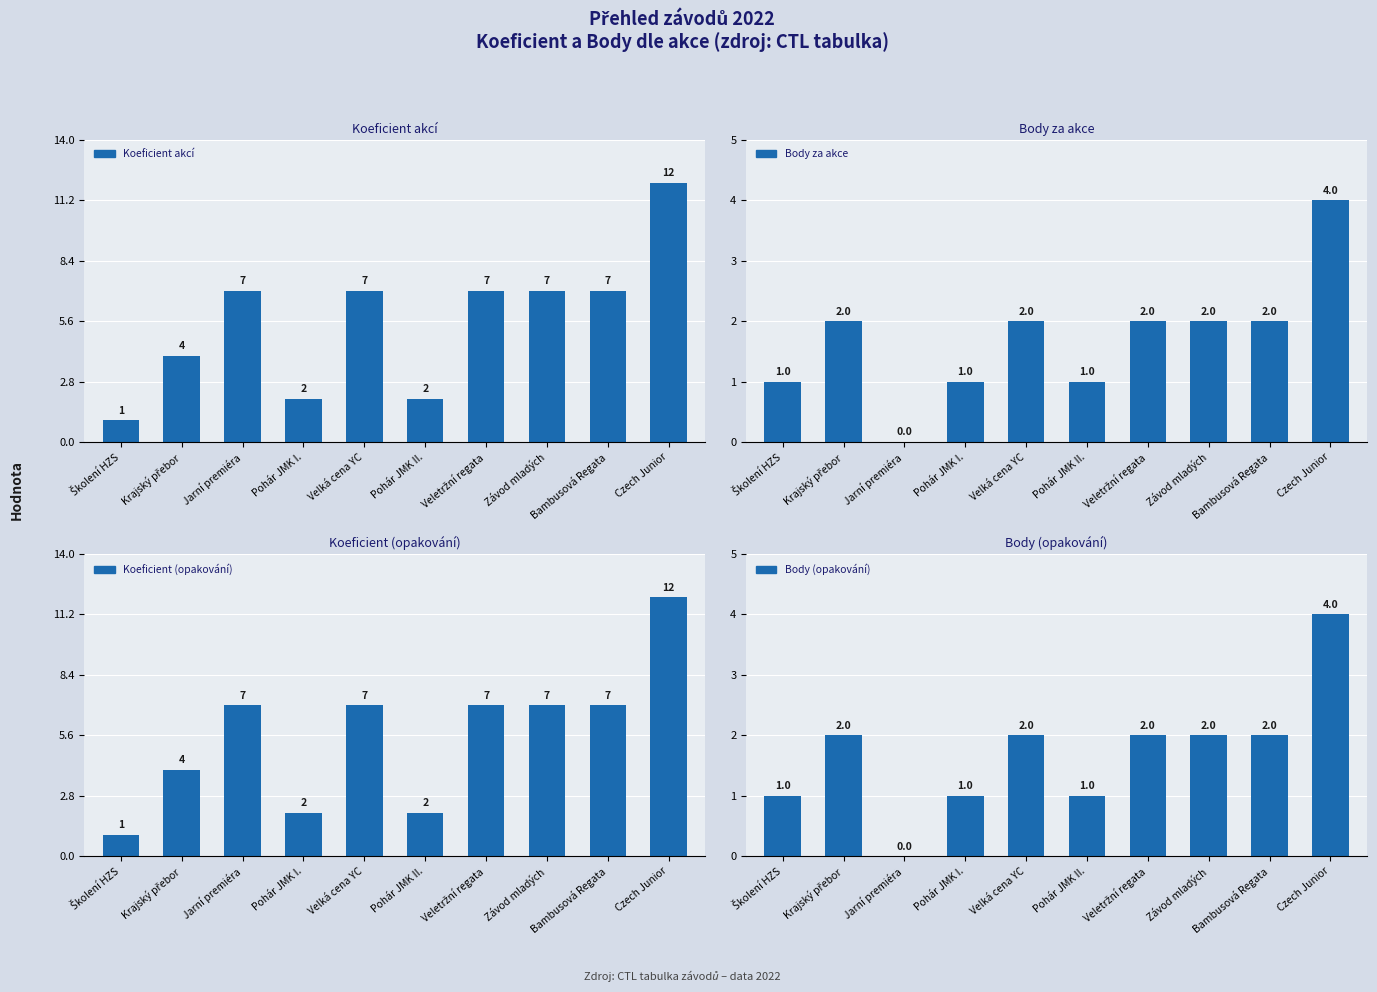

What are all the series names shown in the legend?

Koeficient akcí, Body za akce, Koeficient (opakování), Body (opakování)